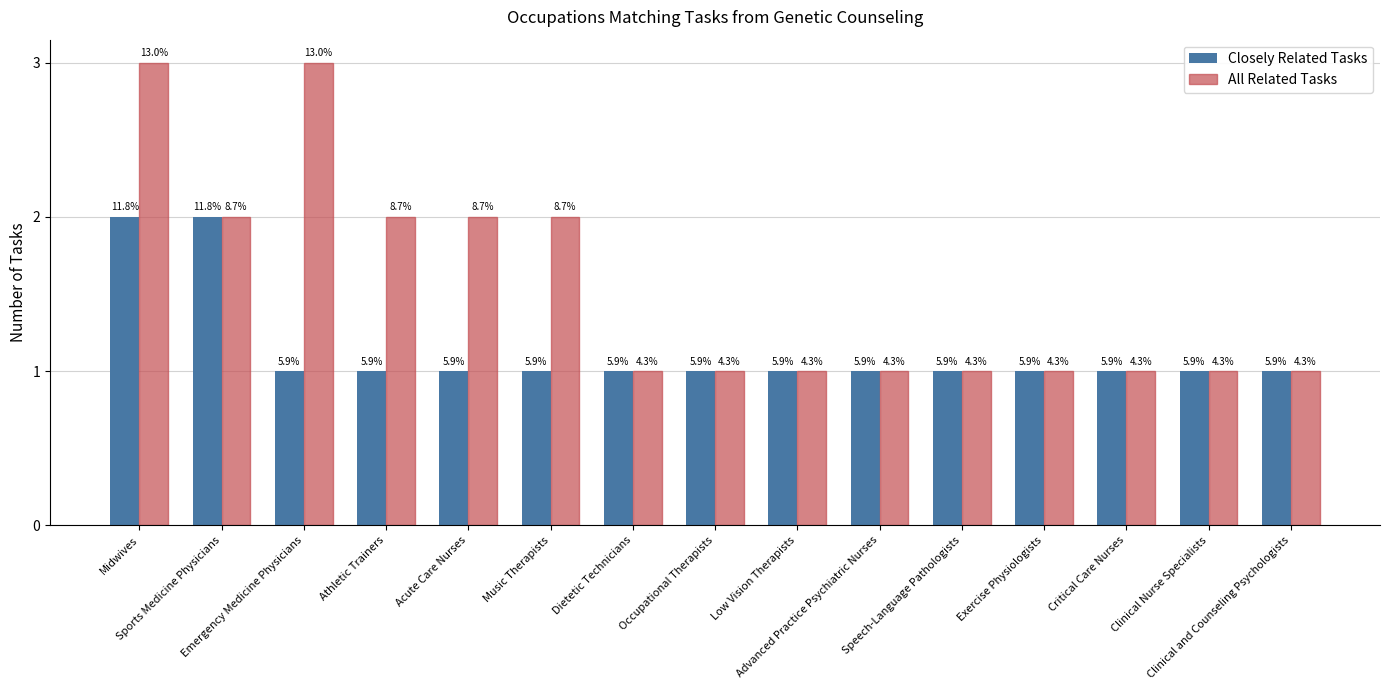

Where is All Related Tasks nearest to the value 2?

Sports Medicine Physicians